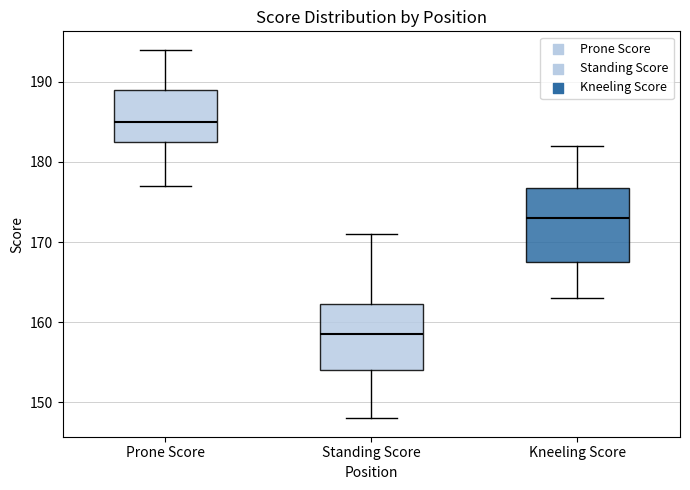

Which box is the tallest, from its lower edge to its upper edge?

Kneeling Score